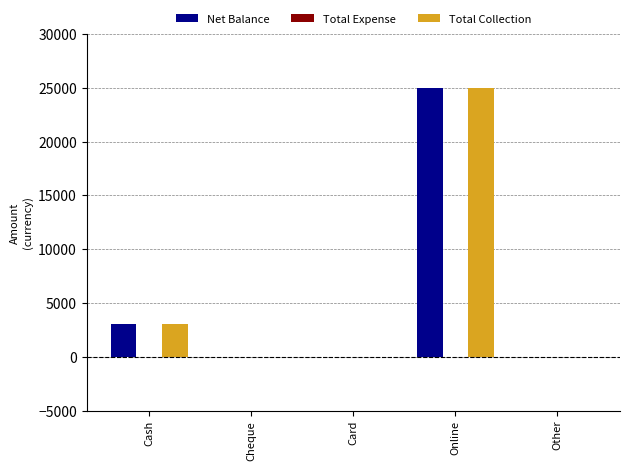

At which category is the sum across all series the highest?

Online